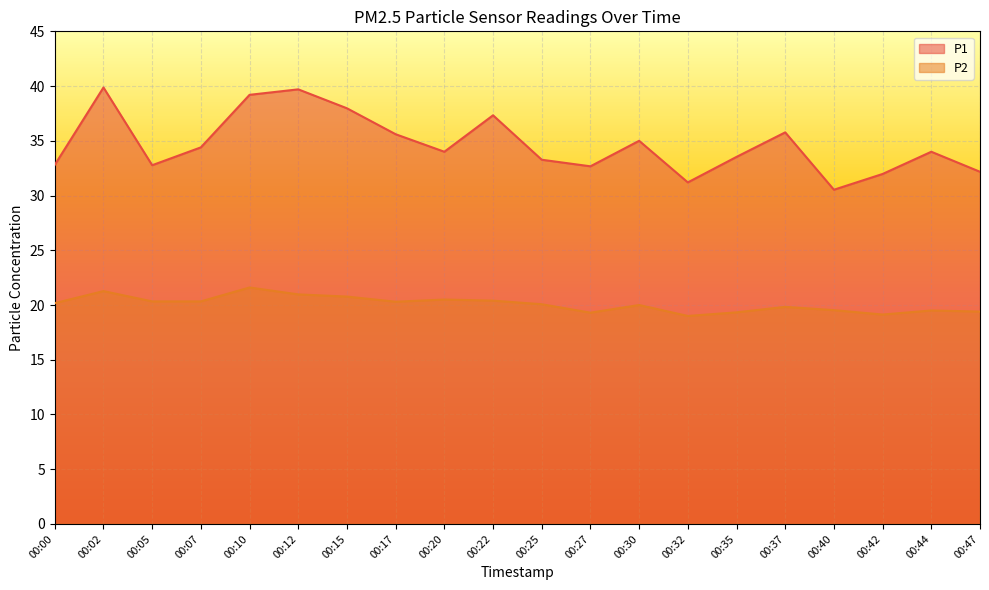

What is the difference between the highest and lowest values at 00:30?

15.0